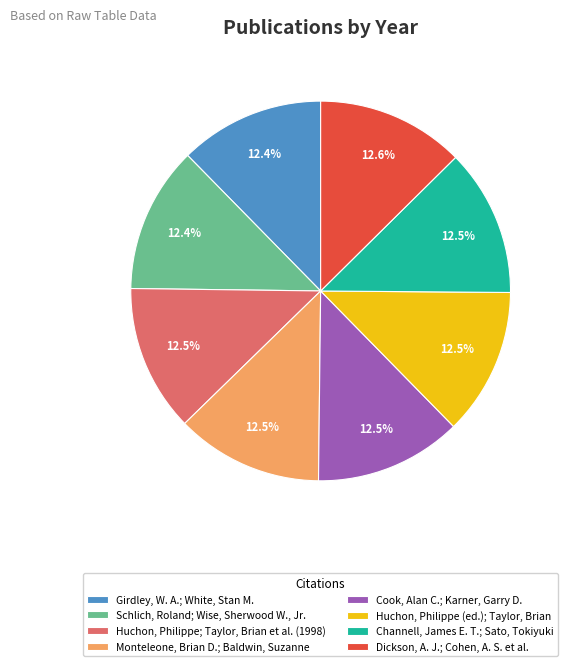

Is there a majority slice in this chart?

No